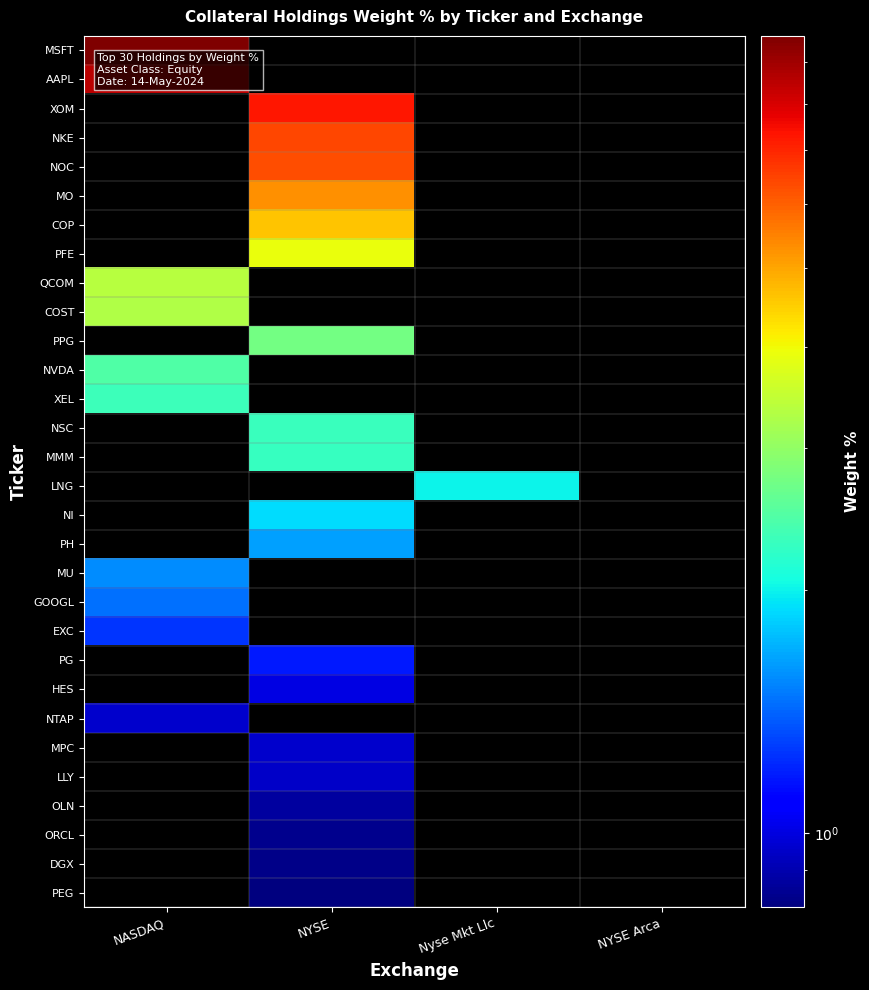

Which category has the lowest value across all series?

NYSE